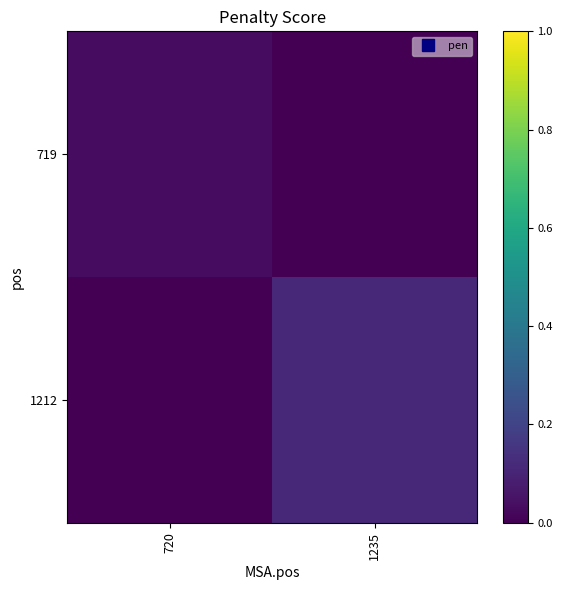

At which category is the sum across all series the highest?

1235